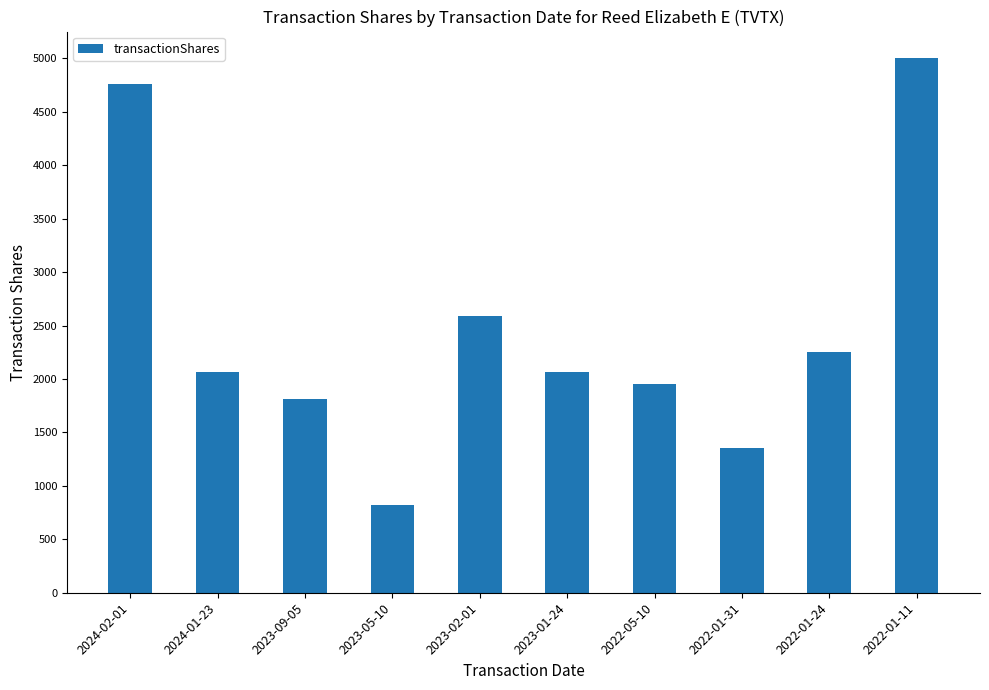

Reading right to left, list all the values displayed in this chart.

5000	2250	1350	1950	2062	2590	825	1815	2062	4764